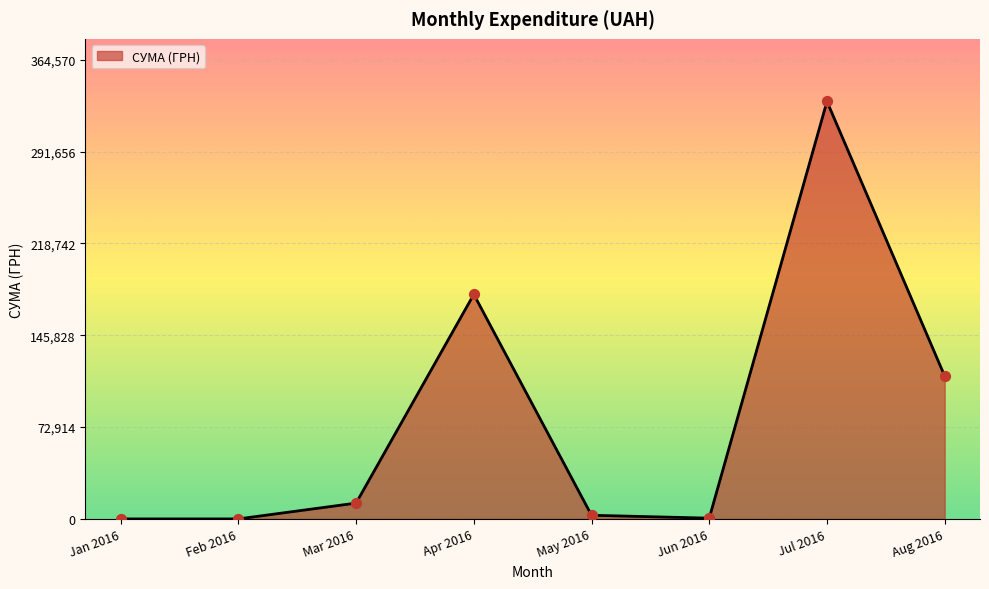

What is the change in value from Feb 2016 to Apr 2016?

+178264.0